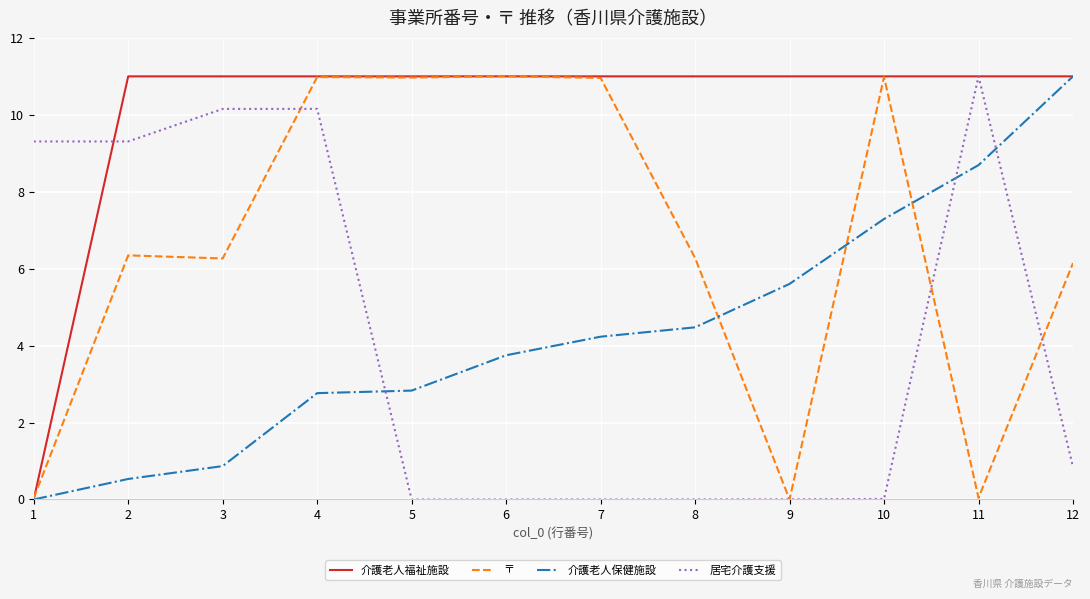

Where is 介護老人福祉施設 nearest to the value 5?

1